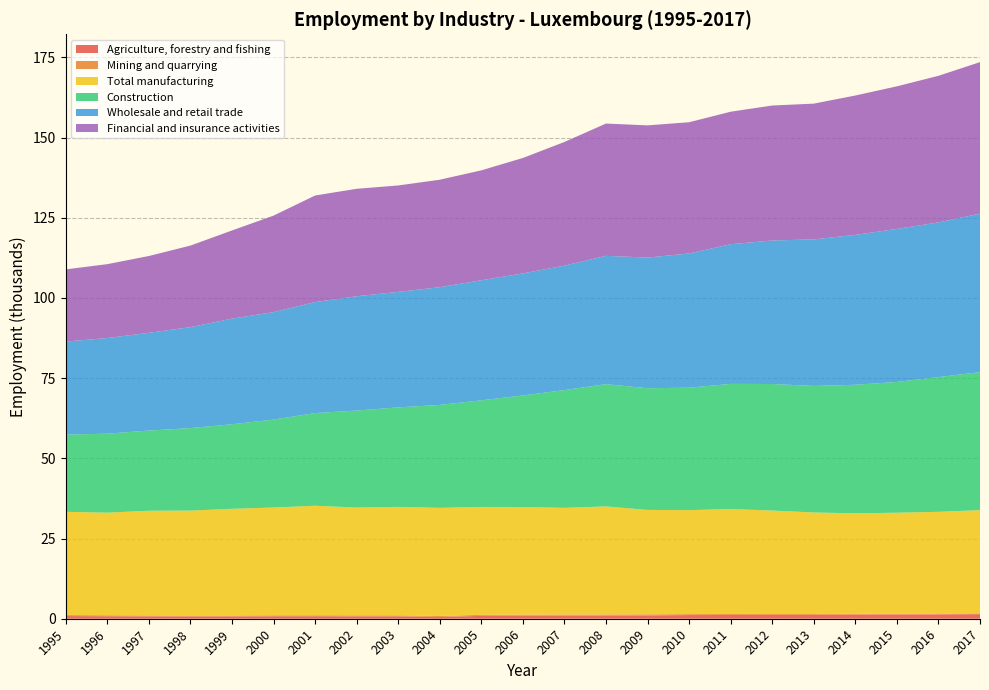

Reading left to right, what are all the values shown in this chart?

Agriculture, forestry and fishing: 0.8	0.8	0.7	0.7	0.7	0.8	0.8	0.7	0.7	0.5	0.9	1.0	1.0	1.0	1.0	1.1	1.2	1.2	1.2	1.3	1.3	1.4	1.4
Mining and quarrying: 0.3	0.3	0.3	0.3	0.3	0.3	0.3	0.3	0.3	0.3	0.3	0.3	0.3	0.3	0.3	0.3	0.3	0.3	0.3	0.2	0.2	0.2	0.2
Total manufacturing: 32.2	32.0	32.6	32.7	33.2	33.6	34.1	33.6	33.8	33.7	33.6	33.5	33.2	33.7	32.6	32.4	32.7	32.2	31.6	31.3	31.5	31.7	32.2
Construction: 24.1	24.6	25.0	25.7	26.4	27.4	28.9	30.2	31.0	32.1	33.2	34.8	36.7	38.1	37.9	38.2	39.0	39.5	39.5	40.1	40.8	42.0	43.0
Wholesale and retail trade: 29.0	29.8	30.5	31.5	32.9	33.5	34.6	35.6	36.0	36.7	37.4	38.0	38.8	40.0	40.7	41.8	43.5	44.7	45.7	46.7	47.7	48.2	49.4
Financial and insurance activities: 22.5	23.0	23.9	25.4	27.5	30.1	33.2	33.5	33.2	33.5	34.3	36.0	38.5	41.2	41.2	40.9	41.3	42.1	42.3	43.5	44.5	45.7	47.2